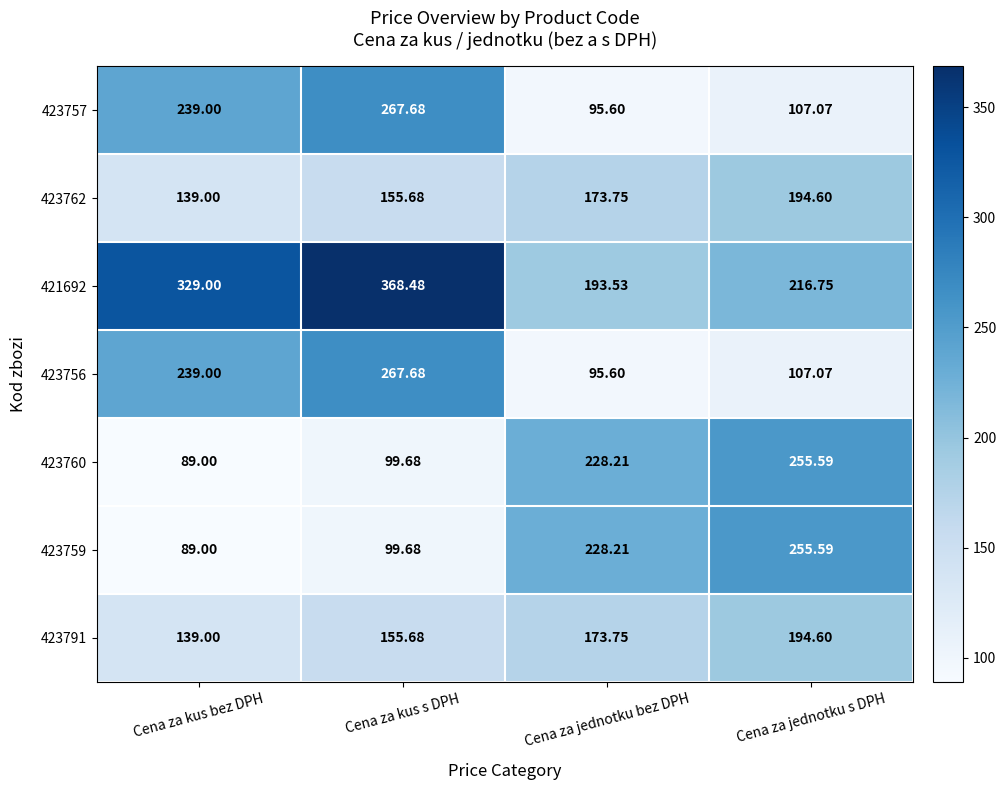

At which label does 423760 first exceed 228?

Cena za jednotku bez DPH